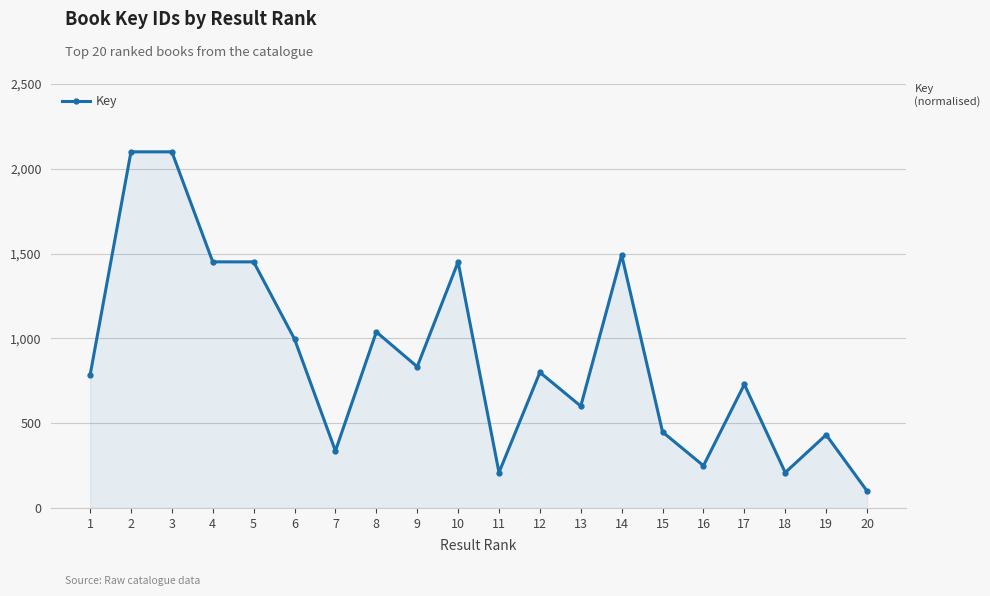

What is the value of the 7th point from the left?

336.3